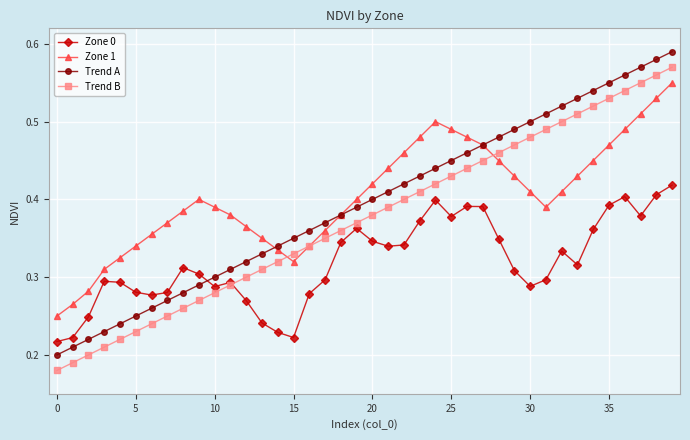

How many lines are shown in the chart?

4